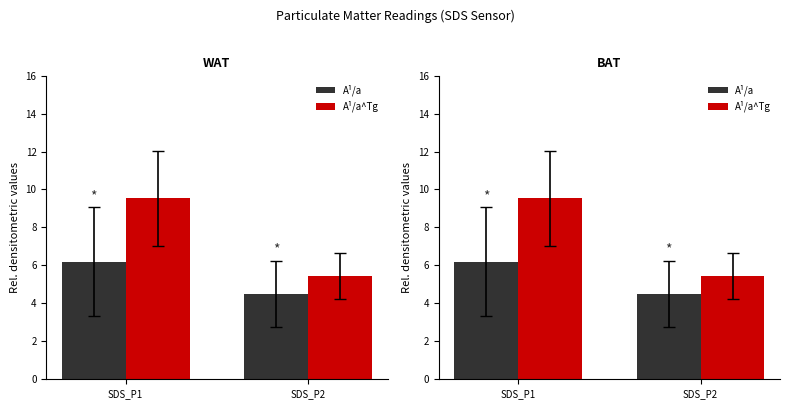

What is the maximum value shown in the chart?

9.5